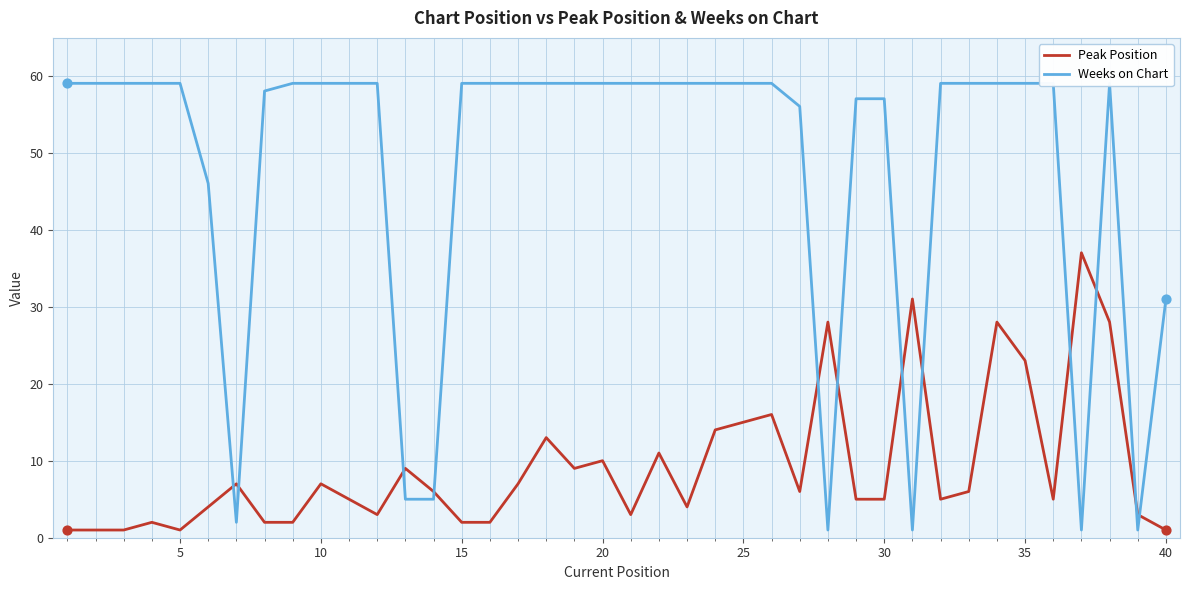

What are all the series names shown in the legend?

Peak Position, Weeks on Chart